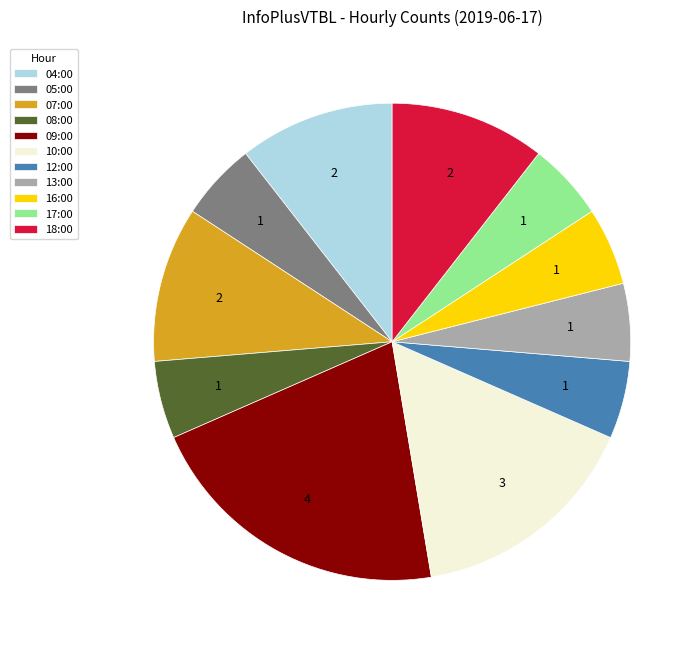

What is the ratio of the value at 08:00 to the value at 13:00?

1.0